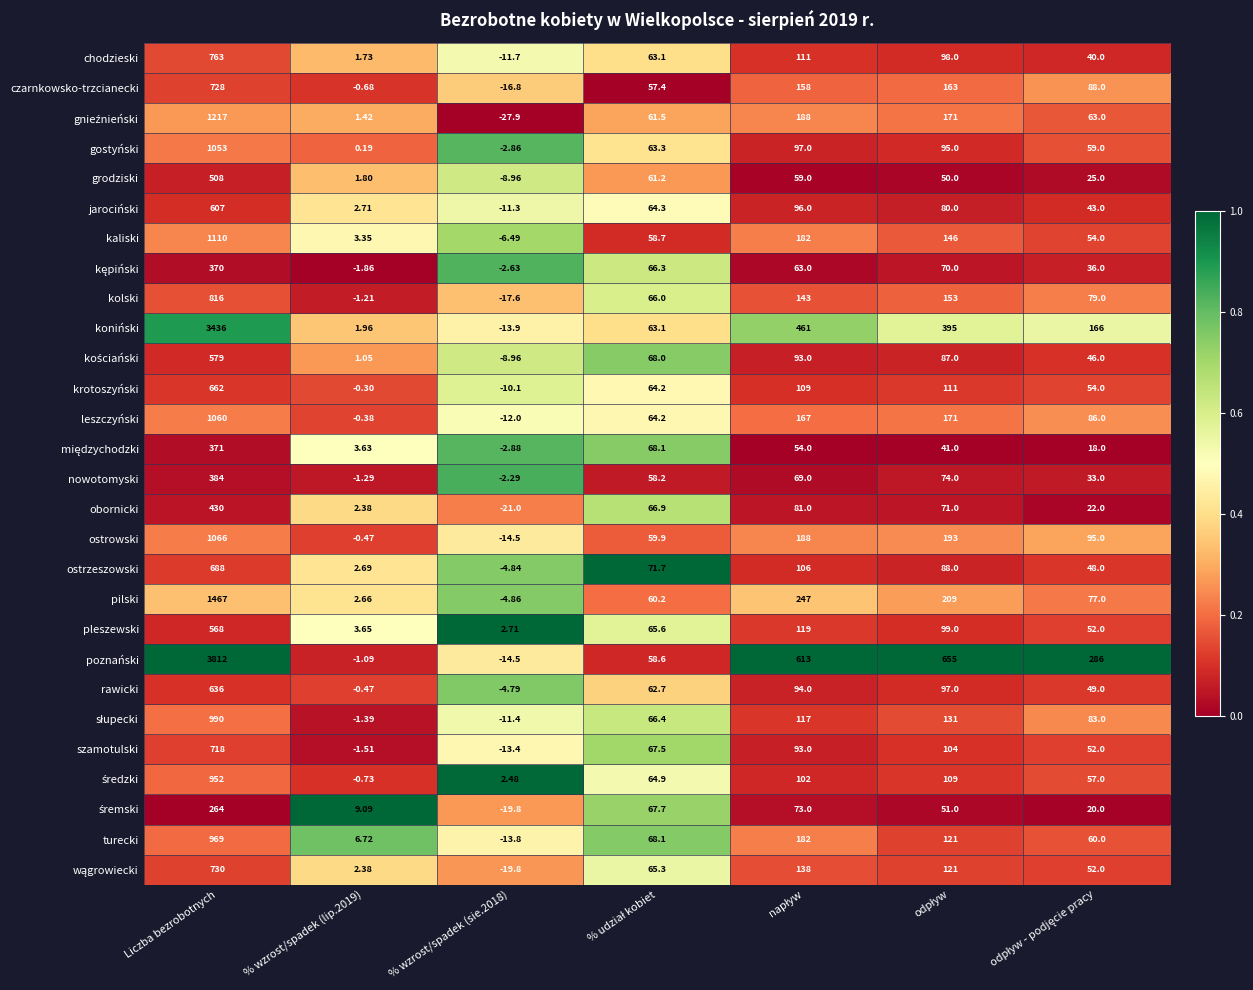

Where does the krotoszyński series first go above 64?

Liczba bezrobotnych